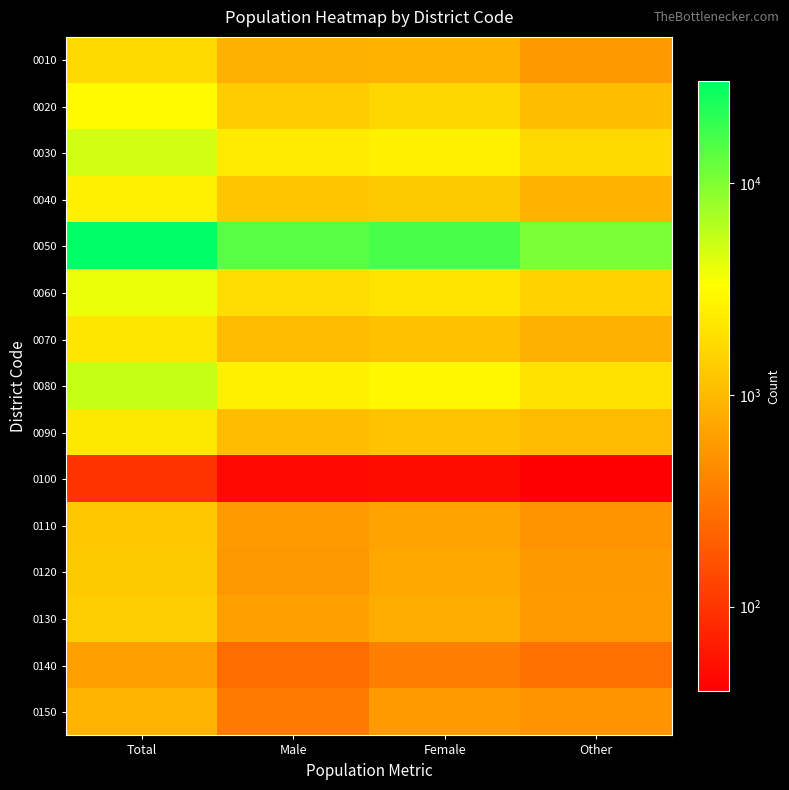

Reading left to right, extract all data points from this chart.

0010: Total=1737	Male=856	Female=881	Other=570
0020: Total=3029	Male=1386	Female=1643	Other=1109
0030: Total=4906	Male=2317	Female=2589	Other=1735
0040: Total=2564	Male=1248	Female=1316	Other=876
0050: Total=30210	Male=14186	Female=16024	Other=10562
0060: Total=3953	Male=1865	Female=2088	Other=1530
0070: Total=2165	Male=1036	Female=1129	Other=857
0080: Total=5453	Male=2585	Female=2868	Other=2070
0090: Total=2241	Male=1053	Female=1188	Other=1024
0100: Total=98	Male=48	Female=50	Other=40
0110: Total=1268	Male=582	Female=686	Other=528
0120: Total=1310	Male=554	Female=756	Other=571
0130: Total=1436	Male=639	Female=797	Other=593
0140: Total=639	Male=266	Female=373	Other=284
0150: Total=919	Male=338	Female=581	Other=527